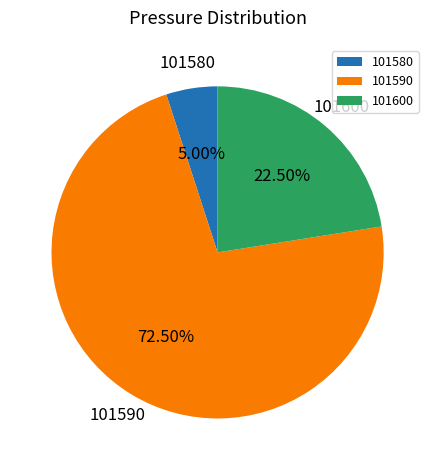

What is the largest slice in the pie chart?

101590